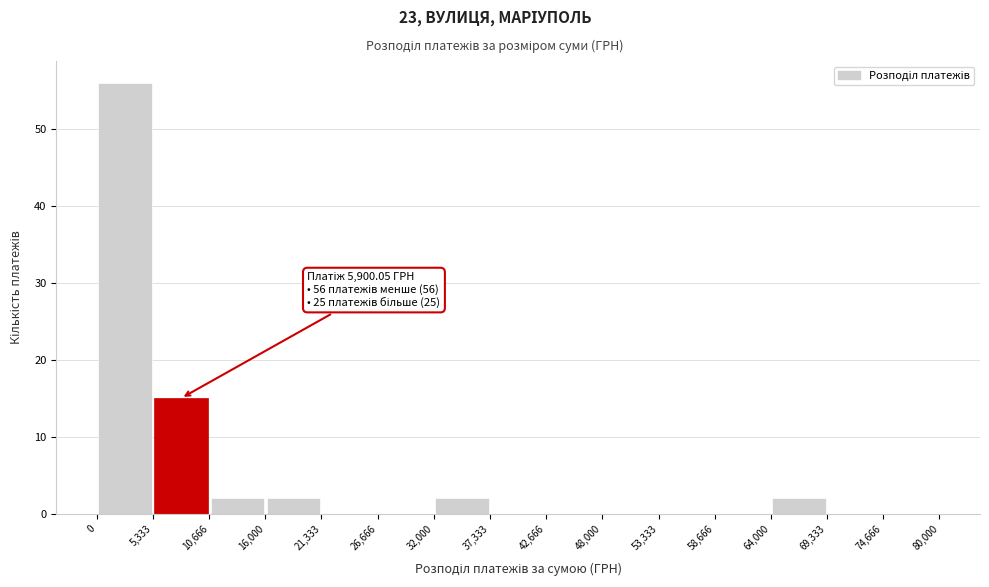

Which range on the x-axis has the tallest bar?

0 to 5,333